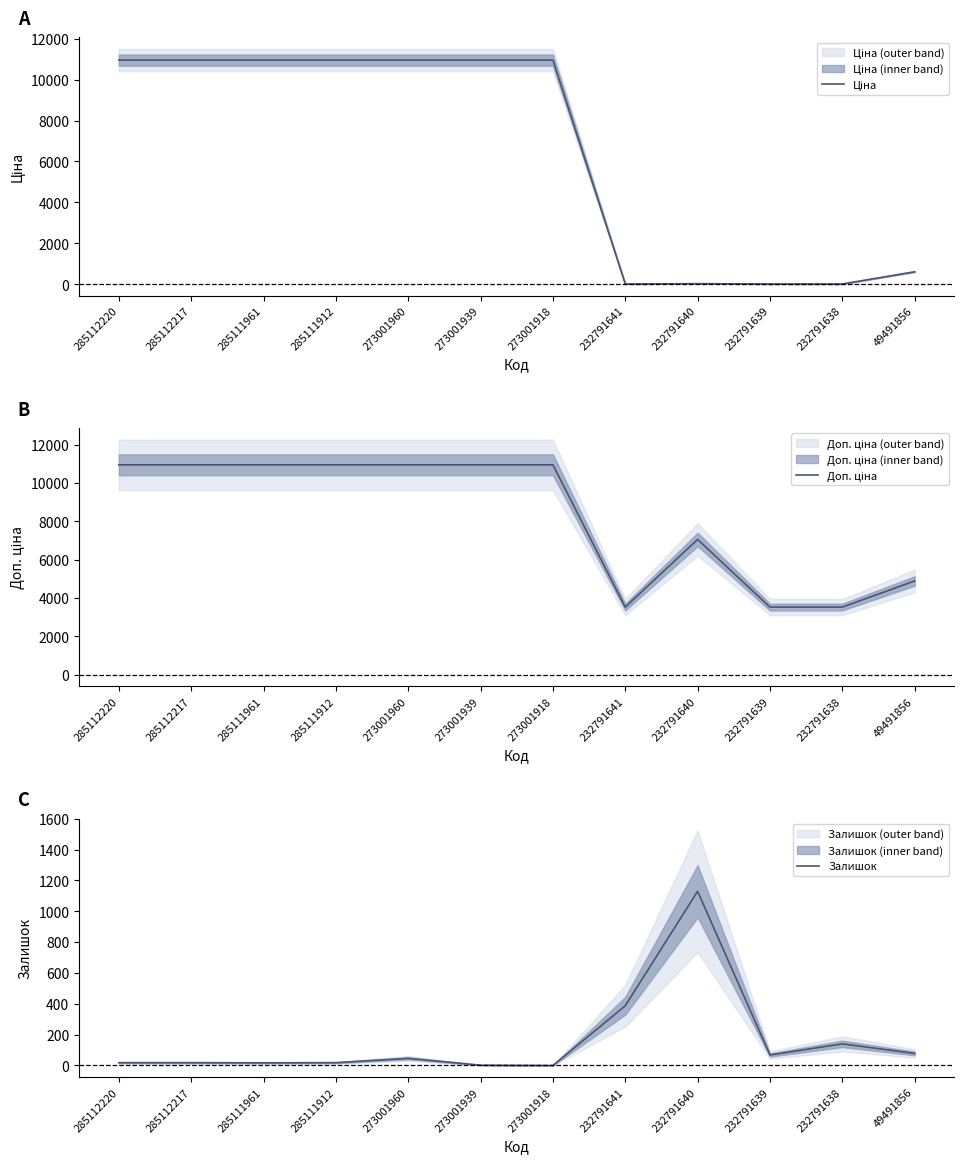

The Доп. ціна series shows 16336.9 at 285112220. True or false?

False